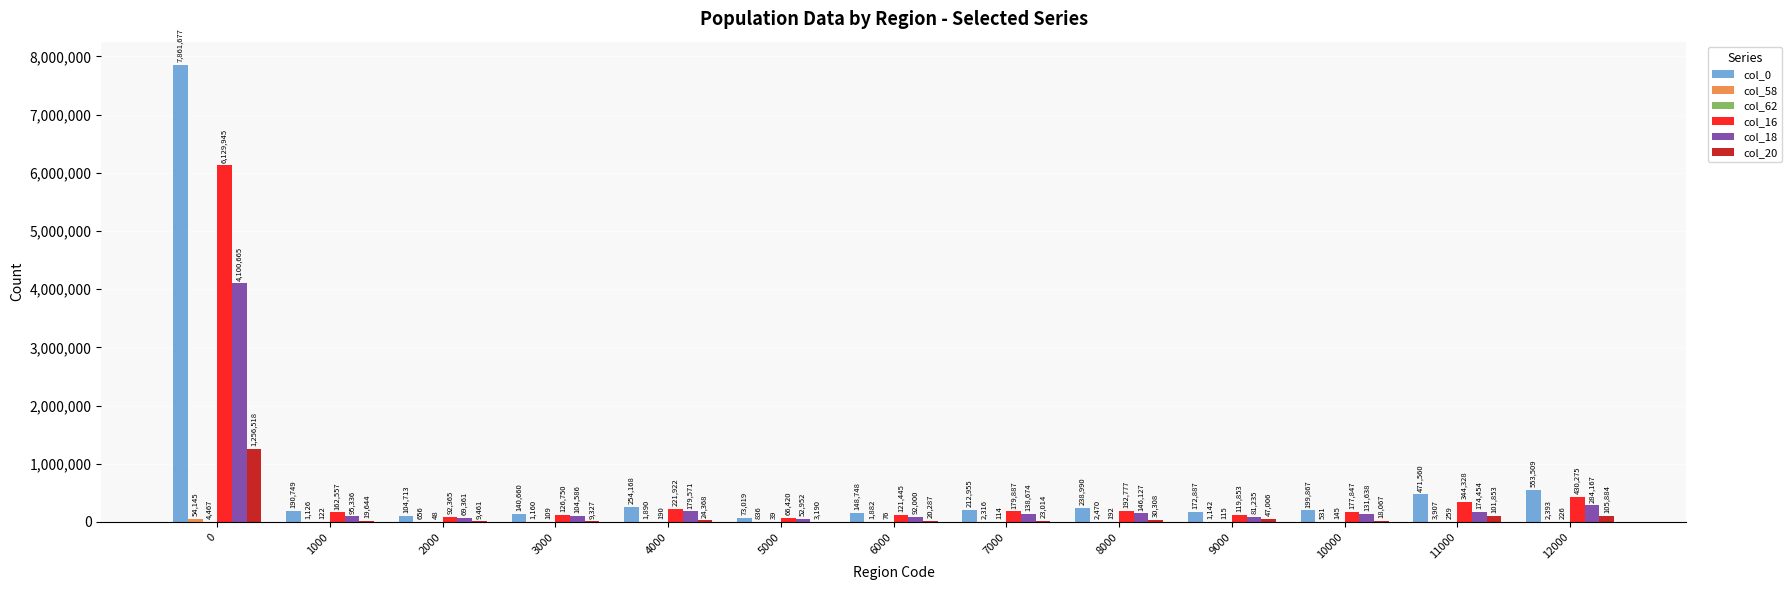

At which label is col_20 closest to 629854?

12000